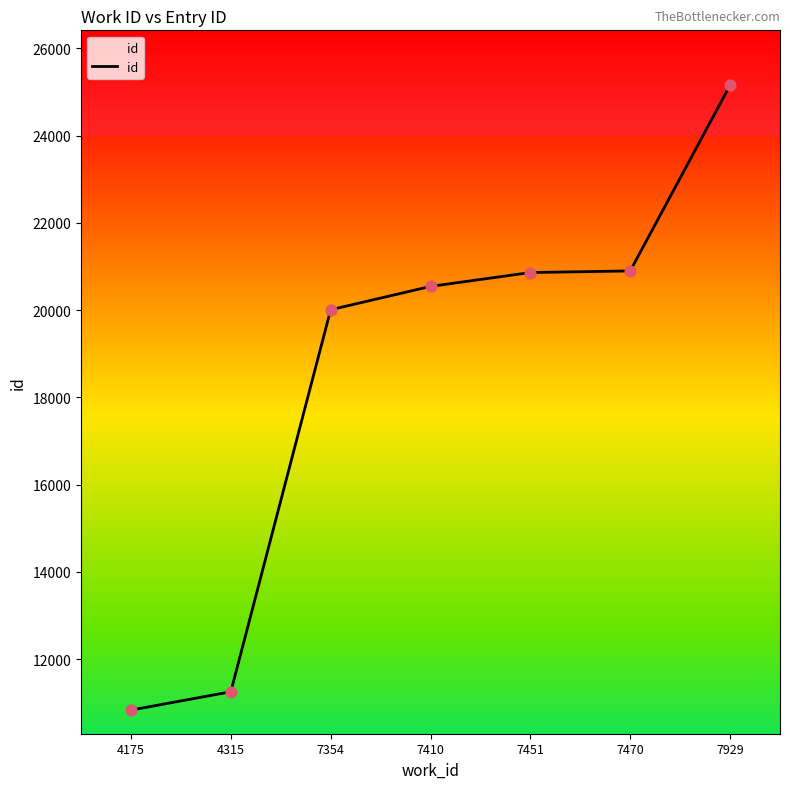

What is the change in value from 4315 to 7451?

+9610